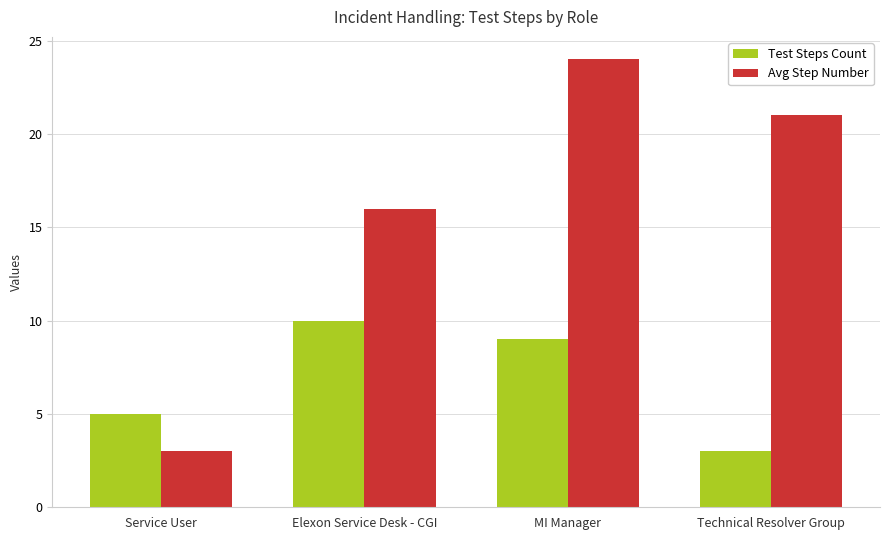

Which series has the largest total across all categories?

Avg Step Number